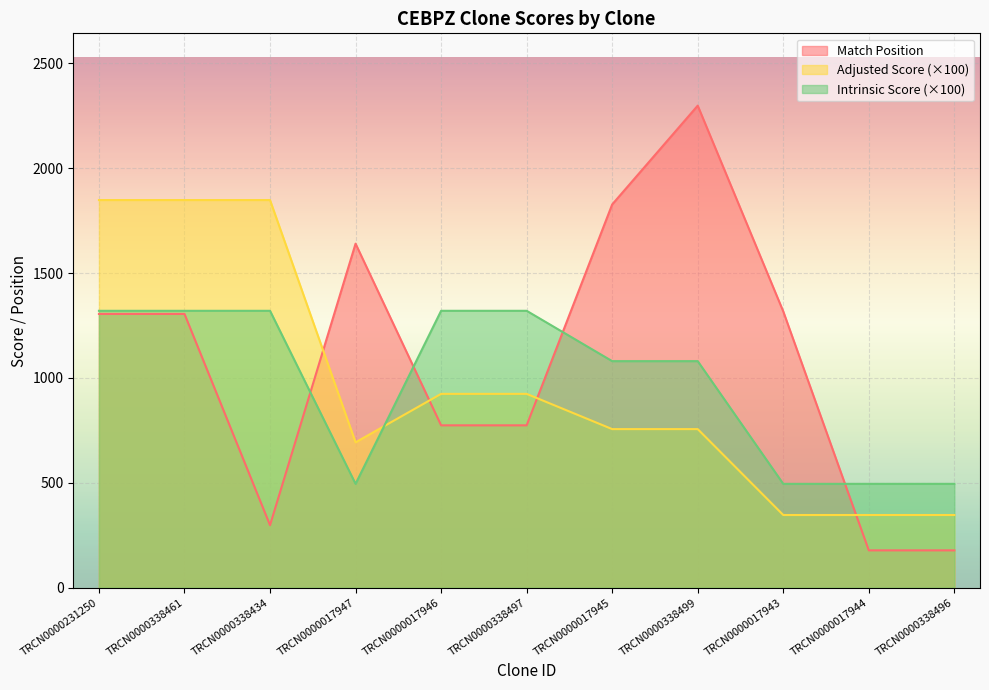

Reading left to right, list all the values displayed in this chart.

Match Position: TRCN0000231250=1305.0	TRCN0000338461=1305.0	TRCN0000338434=298.0	TRCN0000017947=1640.0	TRCN0000017946=774.0	TRCN0000338497=774.0	TRCN0000017945=1827.0	TRCN0000338499=2298.0	TRCN0000017943=1317.0	TRCN0000017944=178.0	TRCN0000338496=178.0
Adjusted Score: TRCN0000231250=1848.0	TRCN0000338461=1848.0	TRCN0000338434=1848.0	TRCN0000017947=693.0	TRCN0000017946=924.0	TRCN0000338497=924.0	TRCN0000017945=756.0	TRCN0000338499=756.0	TRCN0000017943=346.5	TRCN0000017944=346.5	TRCN0000338496=346.5
Intrinsic Score: TRCN0000231250=1320.0	TRCN0000338461=1320.0	TRCN0000338434=1320.0	TRCN0000017947=495.0	TRCN0000017946=1320.0	TRCN0000338497=1320.0	TRCN0000017945=1080.0	TRCN0000338499=1080.0	TRCN0000017943=495.0	TRCN0000017944=495.0	TRCN0000338496=495.0